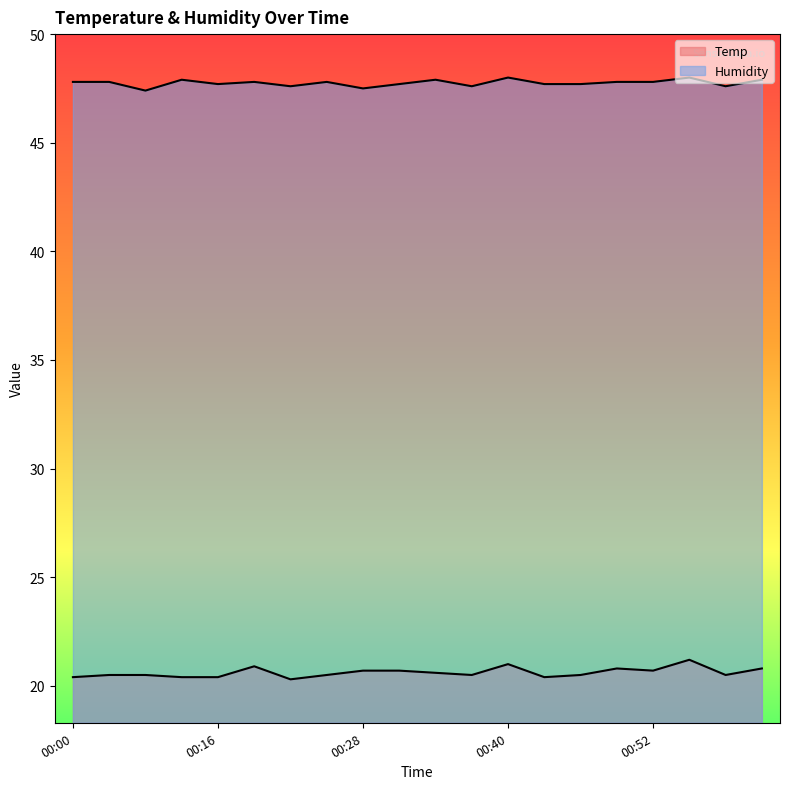

Rank the categories by Humidity value from highest to lowest.

00:40, 00:55, 00:09, 00:34, 01:01, 00:00, 00:03, 00:19, 00:25, 00:49, 00:52, 00:16, 00:31, 00:43, 00:46, 00:22, 00:37, 00:58, 00:28, 00:06